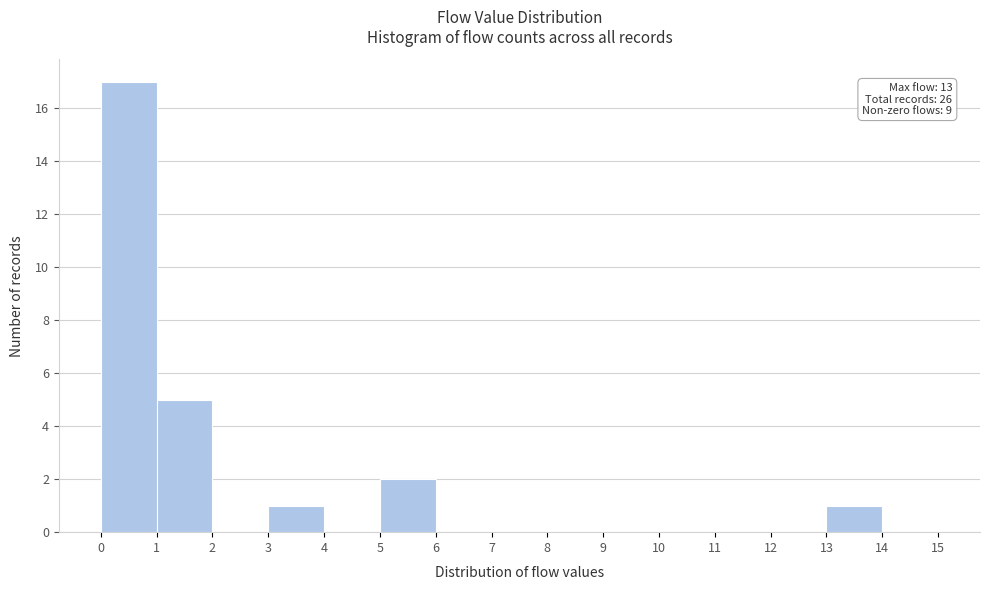

Which range on the x-axis has the tallest bar?

0 to 1